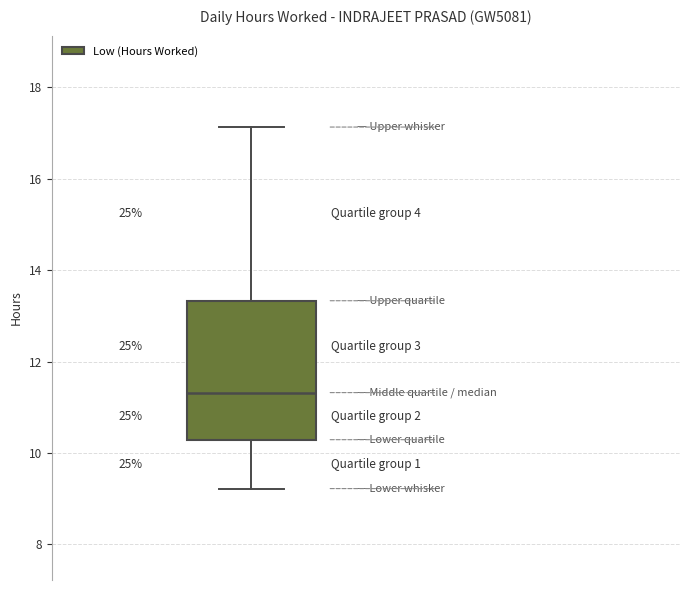

Where does the lower whisker of the box end on the y-axis? The values are not printed on the chart, so give them approximately, as read against the axis.

9.2